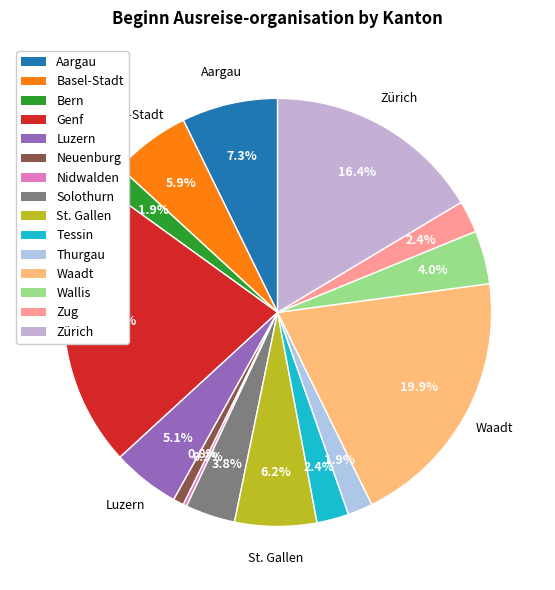

True or false: Basel-Stadt accounts for 17% of the total.

False